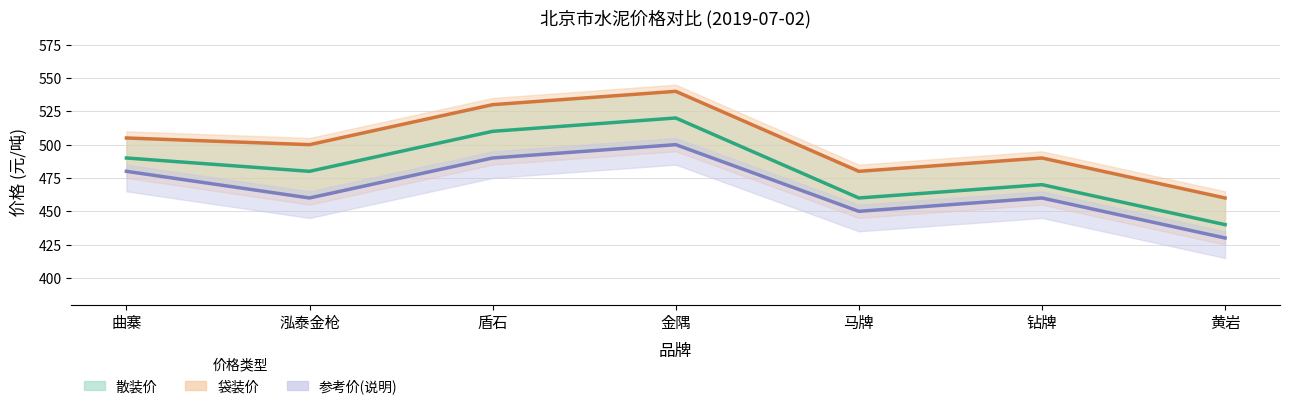

At how many categories does at least one series exceed 513?

2